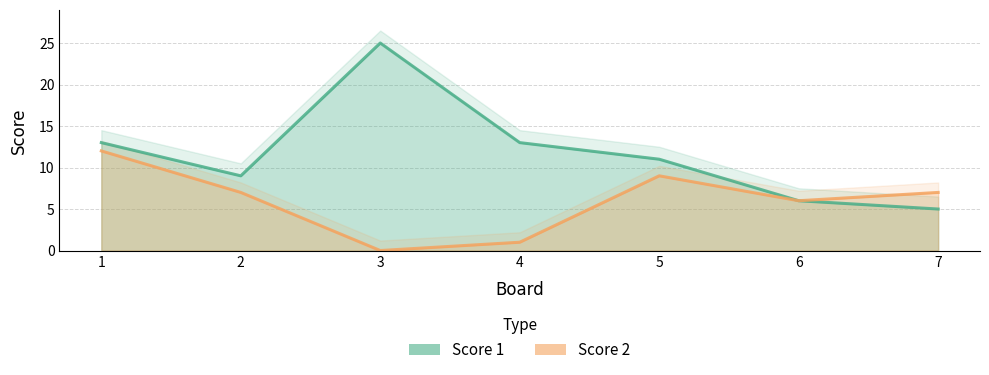

Which category has the highest value in the Score 2 series?

1